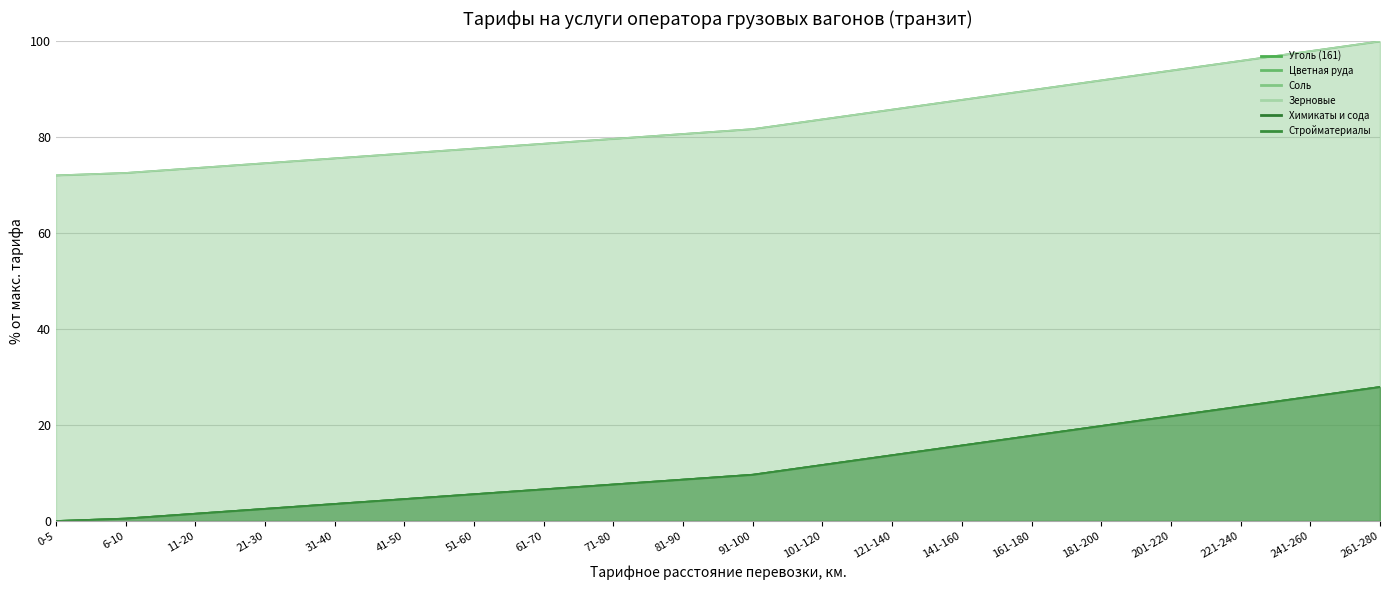

True or false: Стройматериалы has a value of 5.8 at 31-40.

False